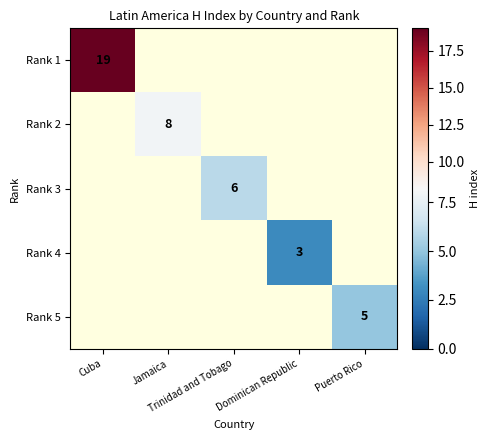

How many positive values does the Rank 5 series have?

1